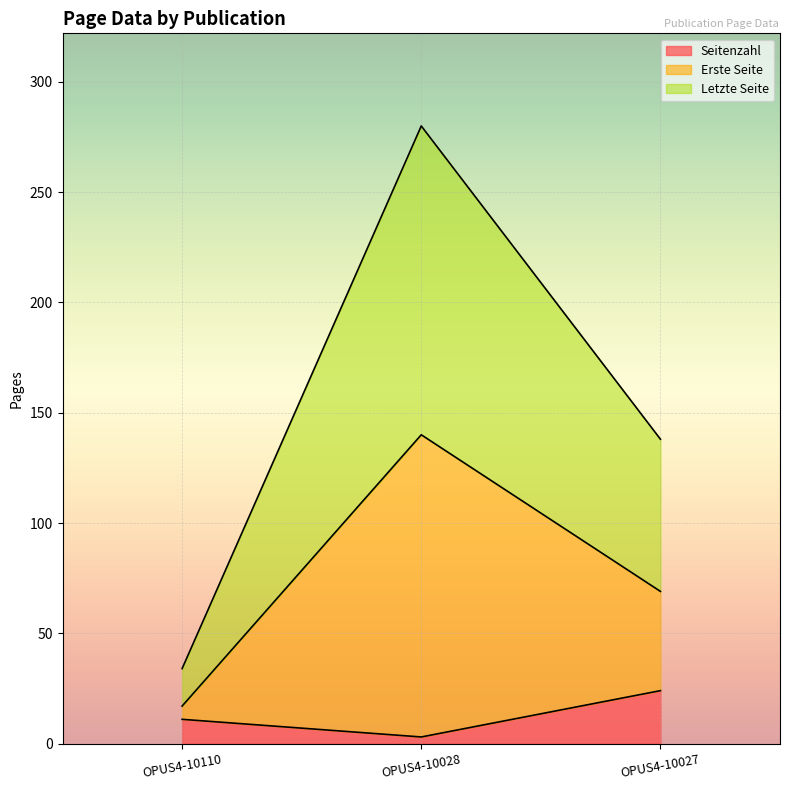

Which series changed the most between OPUS4-10110 and OPUS4-10027?

Letzte Seite